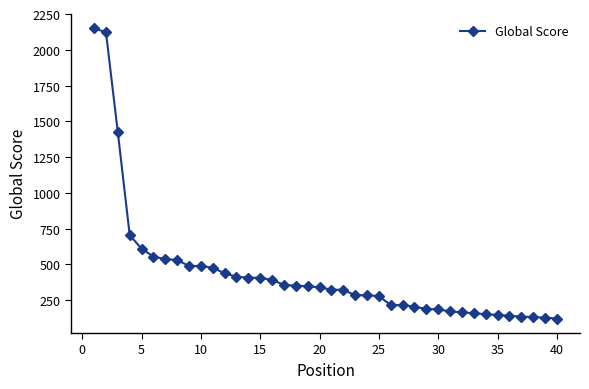

What is the value of the 40th point from the left?

122